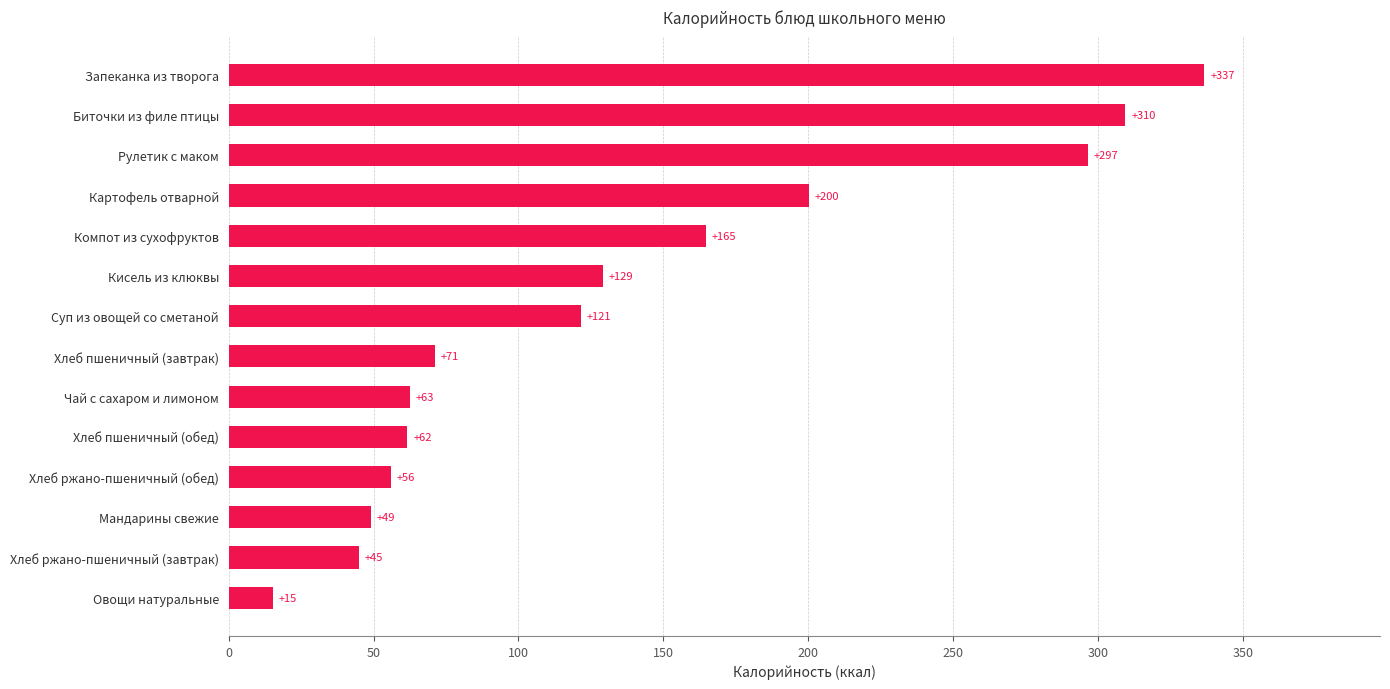

What is the sum of all values?

1919.1